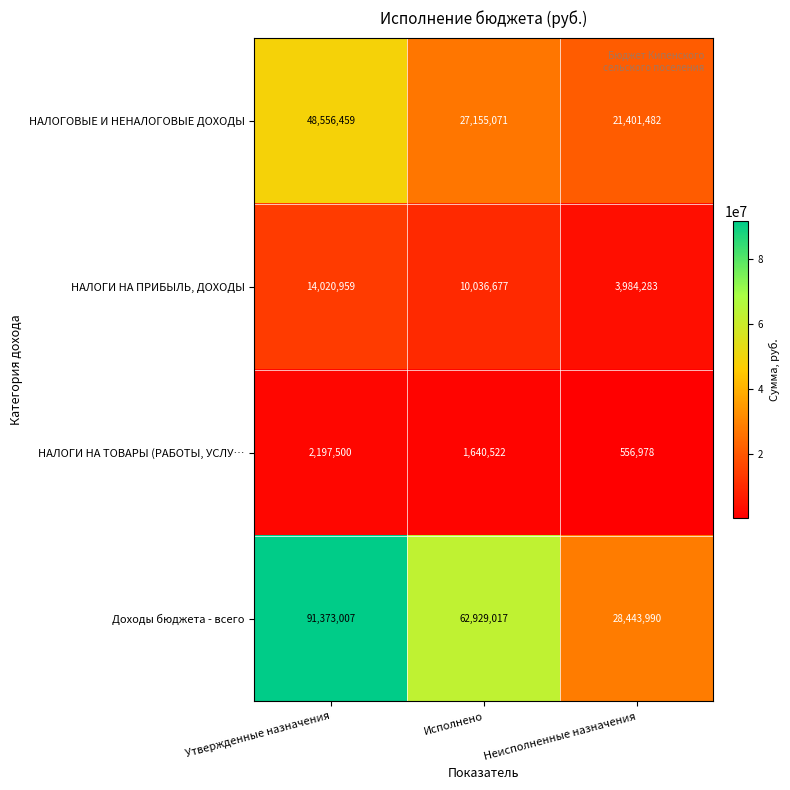

Which series has the largest range (max minus min)?

Доходы бюджета - всего